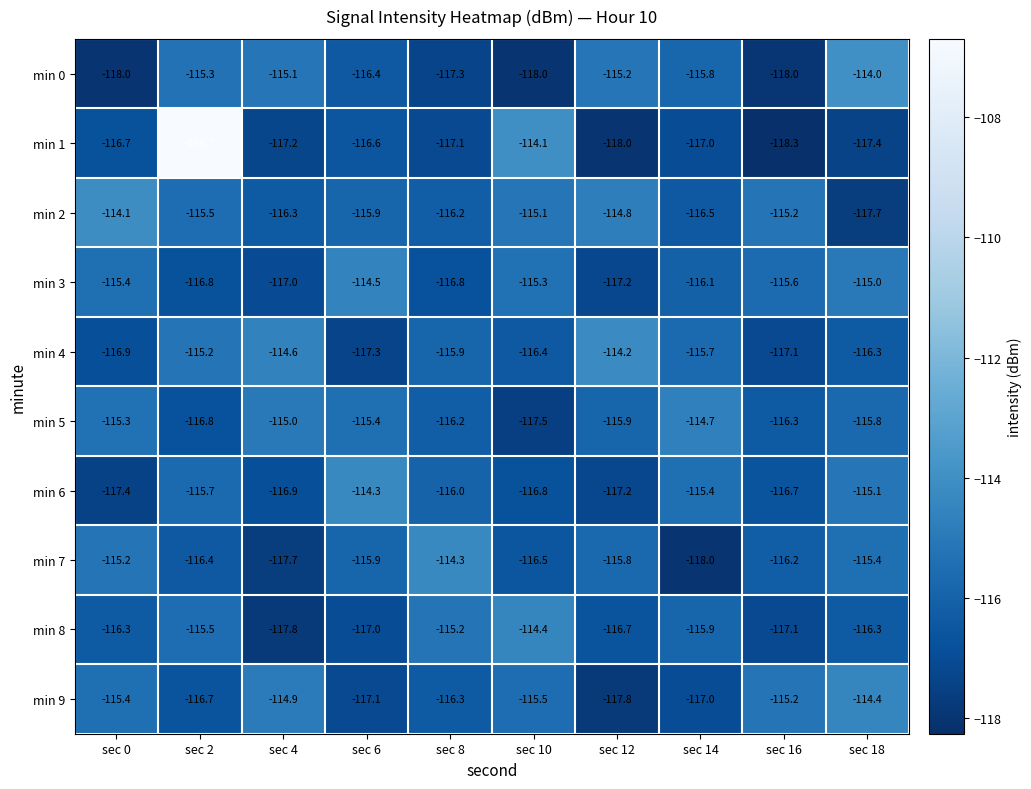

Which series has the largest total across all categories?

min 2